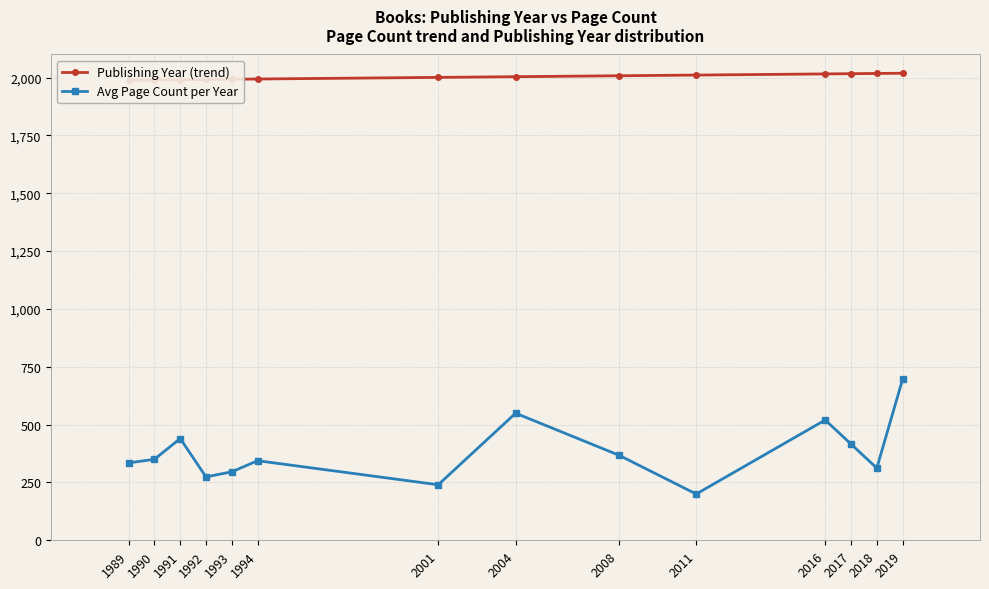

True or false: Publishing Year (trend) and Avg Page Count per Year cross at least once.

False